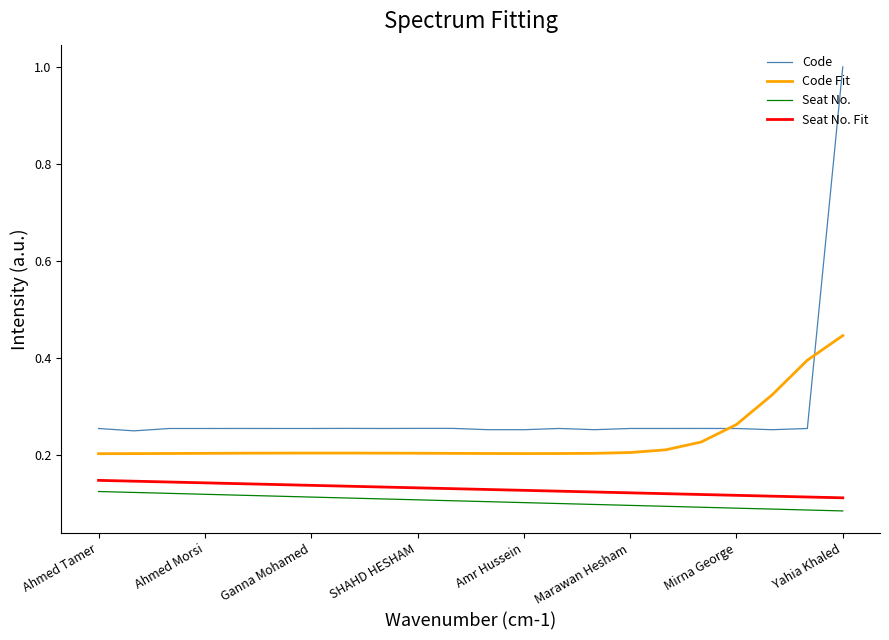

What are all the series names shown in the legend?

Code, Code Fit, Seat No., Seat No. Fit